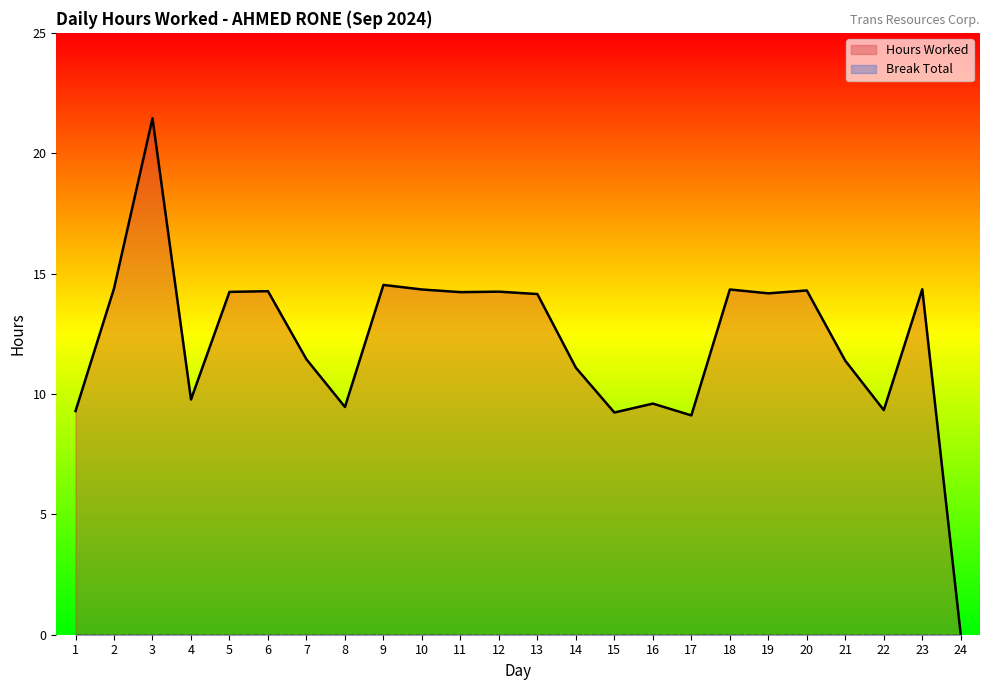

What is the change in value from 15 to 20?

+5.1